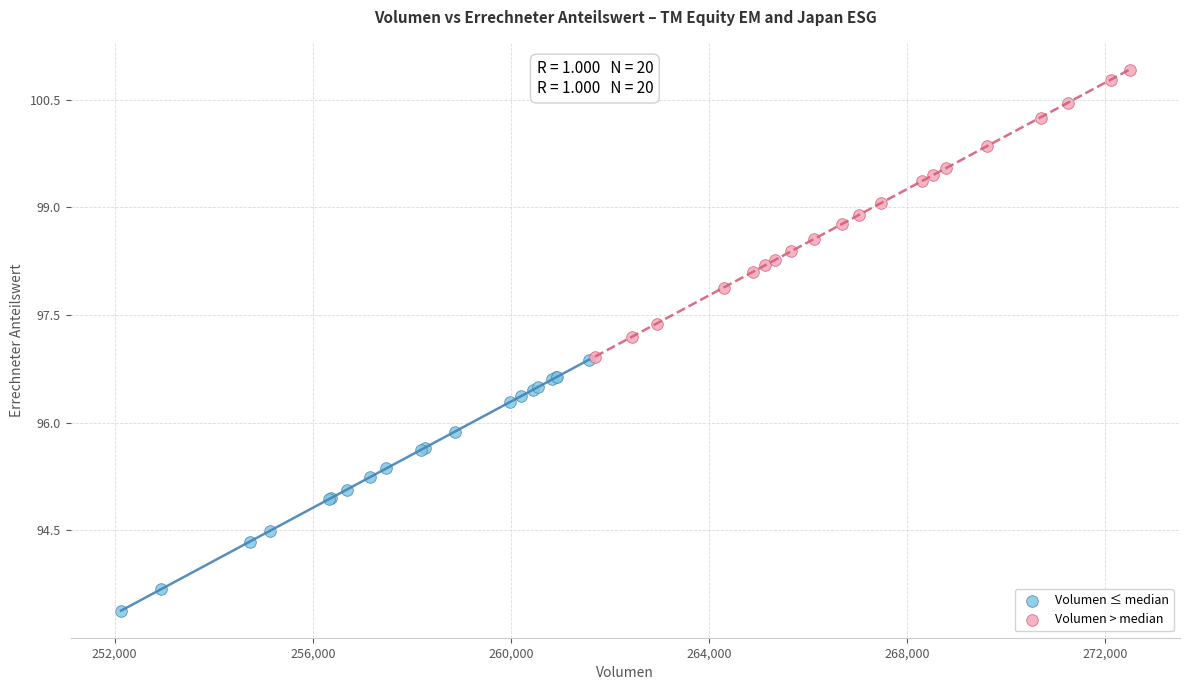

Which series contains the lowest Y value?

Volumen ≤ median